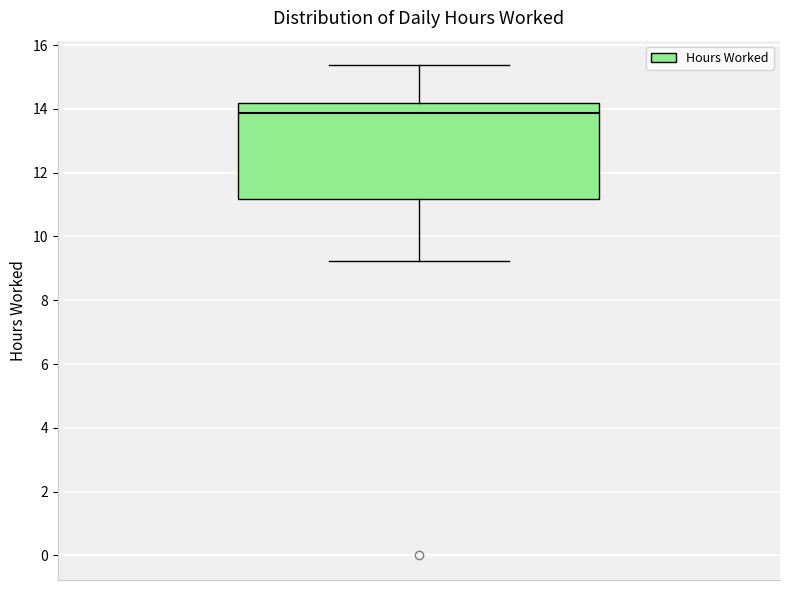

Transcribe this box plot: give where the median line is, the range the box spans, and where the two whiskers end, as read against the y-axis. The values are not printed on the chart, so give them approximately, as read against the axis.

median 13.8, box 11.2 to 14.2, whiskers 9.2 to 15.4